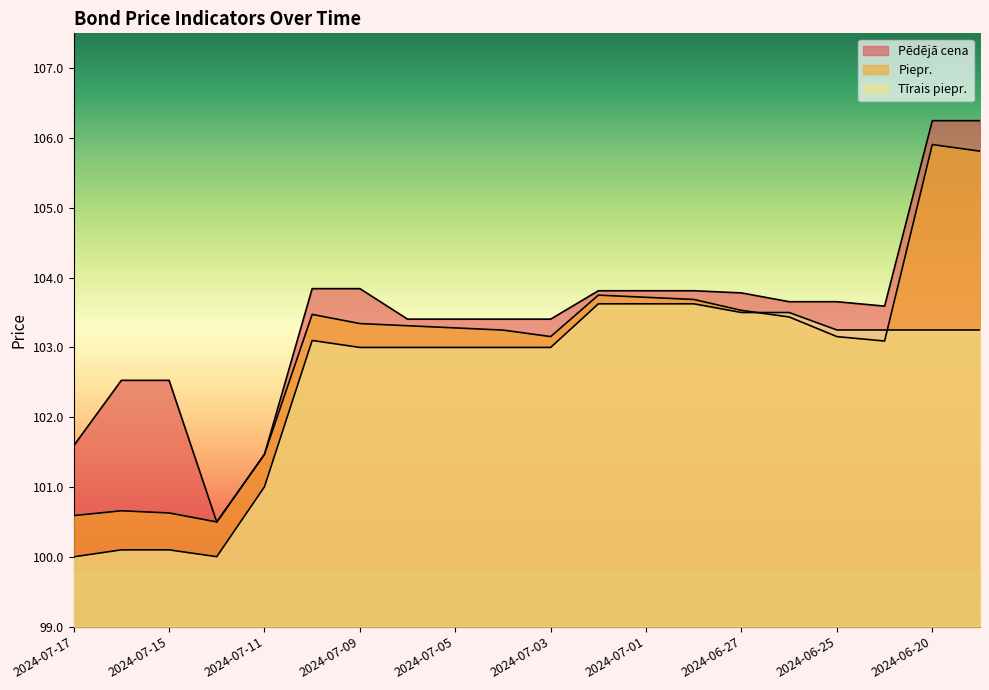

How many series are shown in this chart?

3